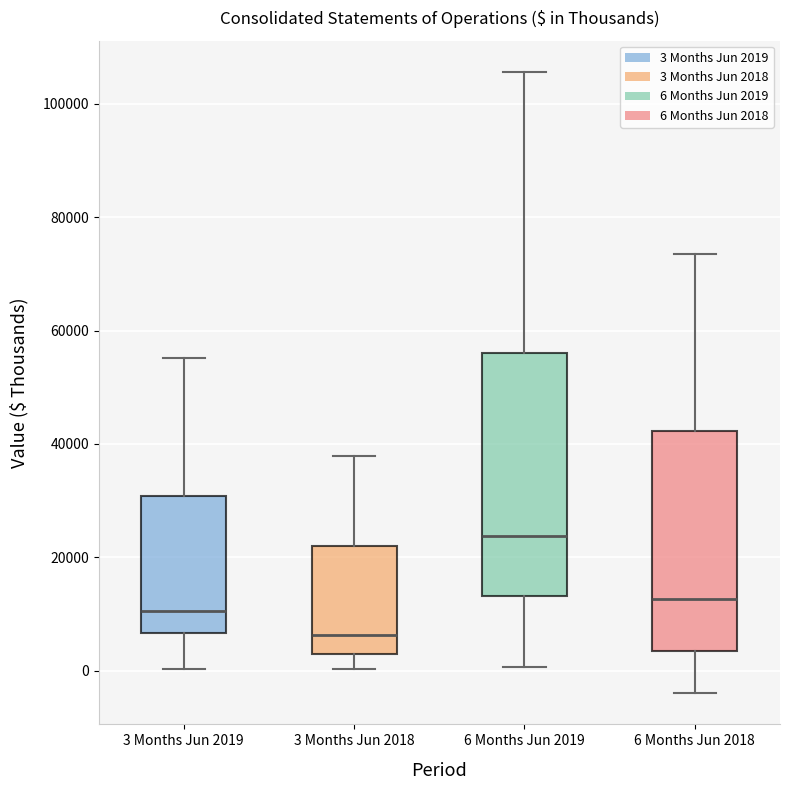

Which box is the tallest, from its lower edge to its upper edge?

6 Months Jun 2019